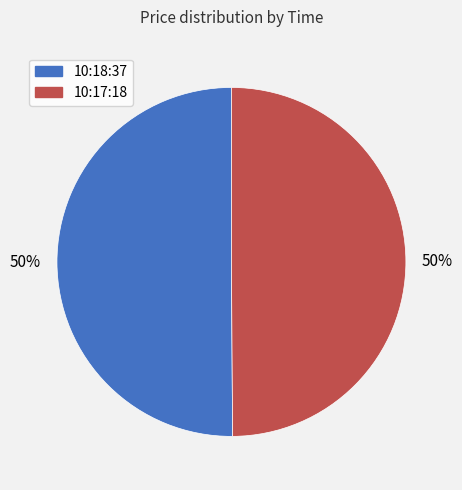

The 10:18:37 slice represents 35% of the pie. True or false?

False